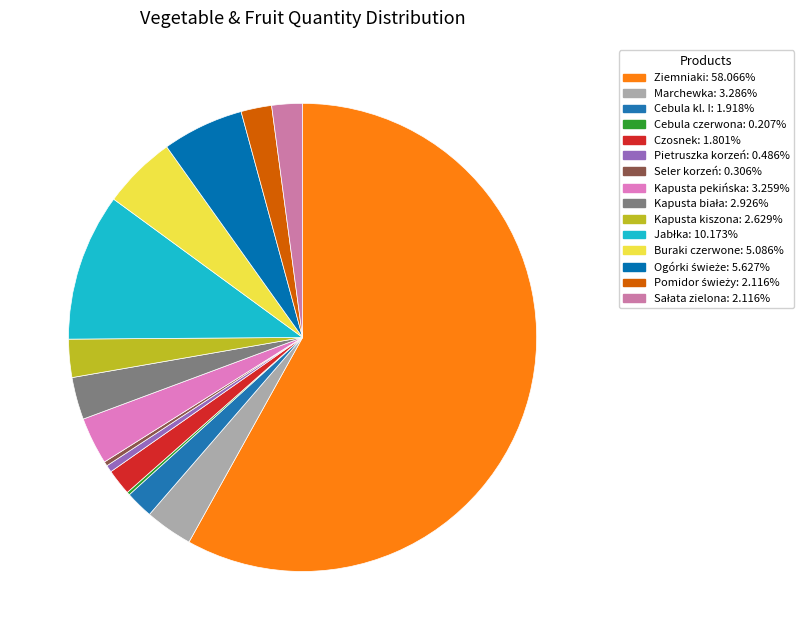

How many segments does this pie chart have?

15